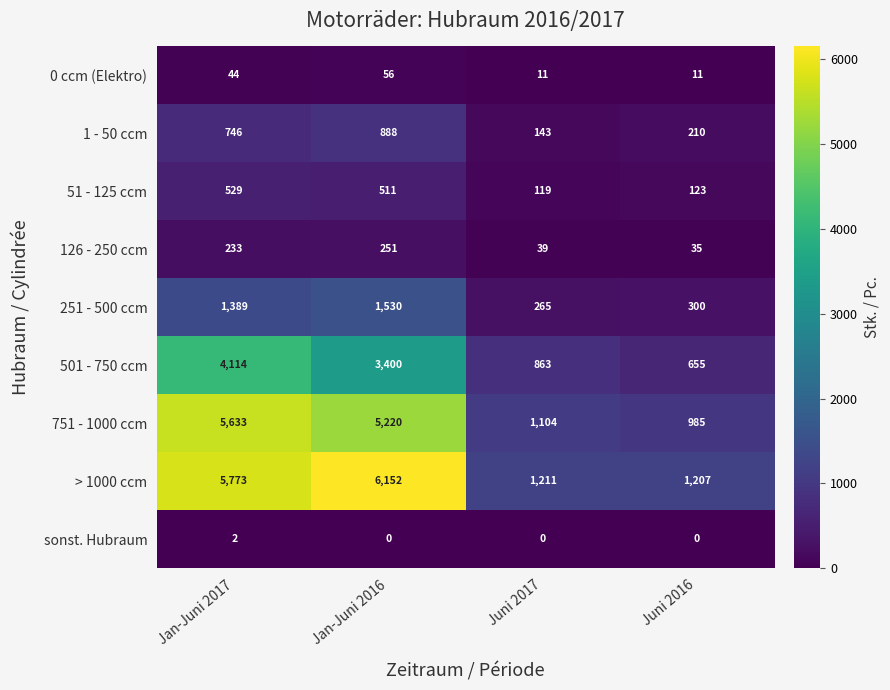

At which label is 251 - 500 ccm closest to 897?

Jan-Juni 2017